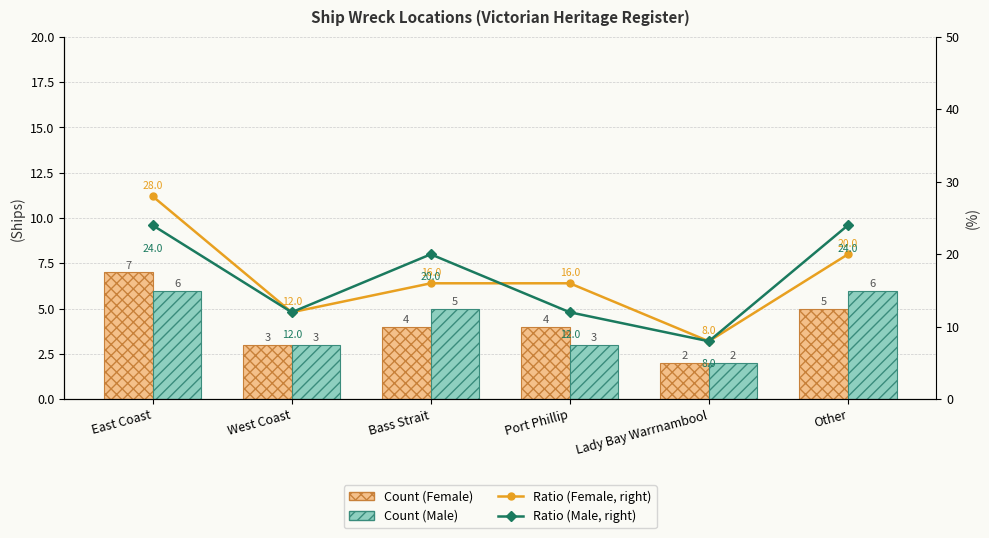

Rank the series at Lady Bay Warrnambool from lowest to highest value.

Count (Female), Count (Male), Ratio (Female, right), Ratio (Male, right)